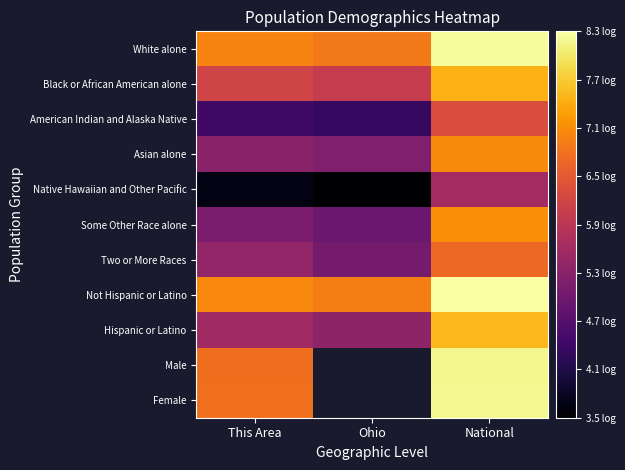

What is the lowest value of the White alone series?

6.9